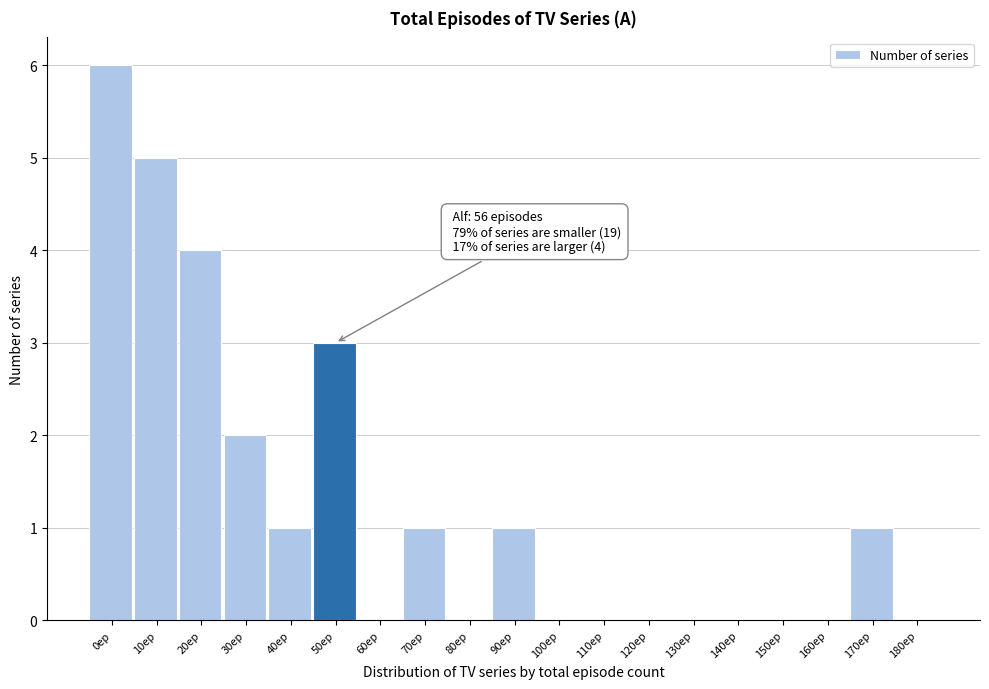

Reading left to right, extract all data points from this chart.

0ep=6	10ep=5	20ep=4	30ep=2	40ep=1	50ep=3	60ep=0	70ep=1	80ep=0	90ep=1	100ep=0	110ep=0	120ep=0	130ep=0	140ep=0	150ep=0	160ep=0	170ep=1	180ep=0